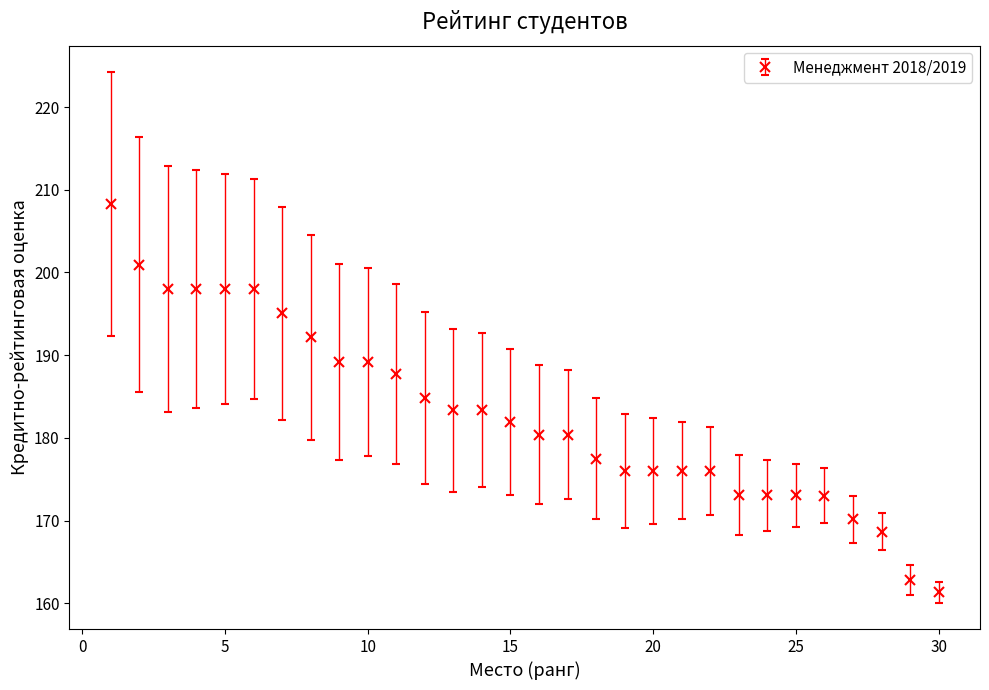

What is the greatest value displayed?

208.3